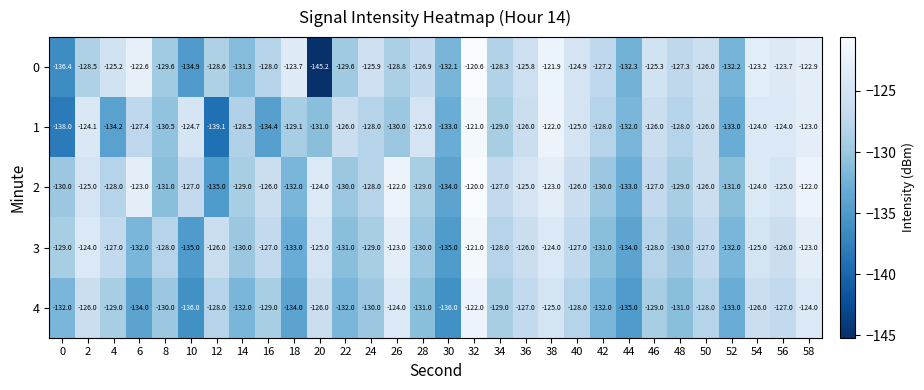

At 46, list the series in order from largest to smallest.

0, 1, 2, 3, 4